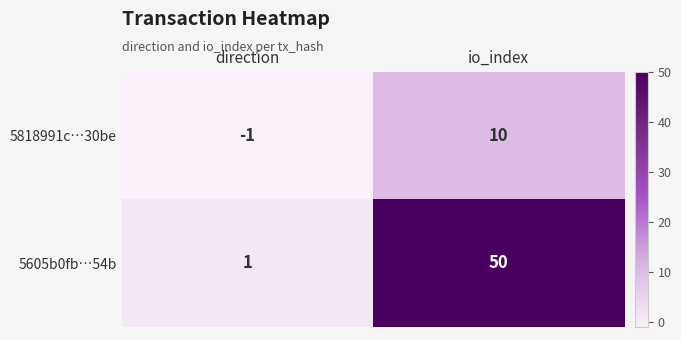

Count the number of categories in the chart.

2